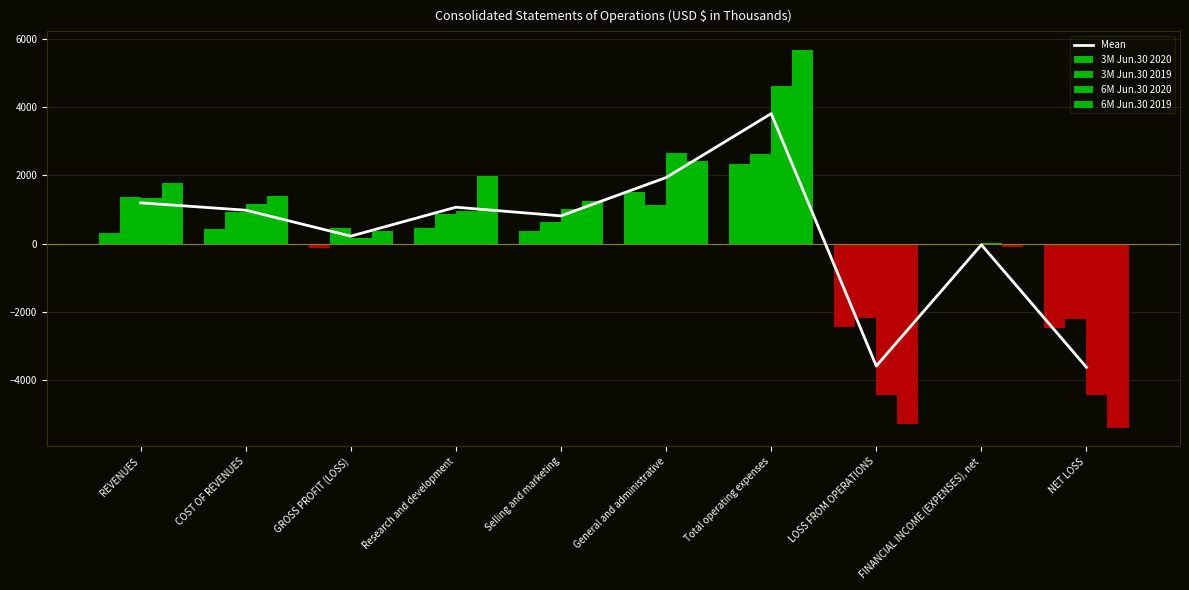

At Research and development, list the series in order from largest to smallest.

6M Jun.30 2019, Mean, 6M Jun.30 2020, 3M Jun.30 2019, 3M Jun.30 2020